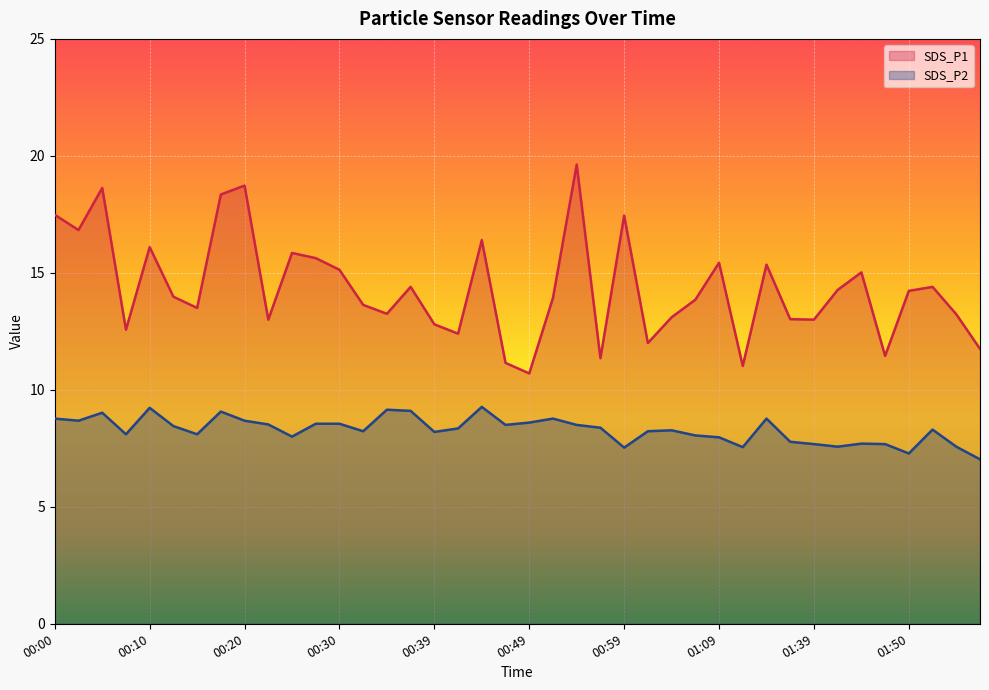

At which label is SDS_P1 closest to 15?

01:46